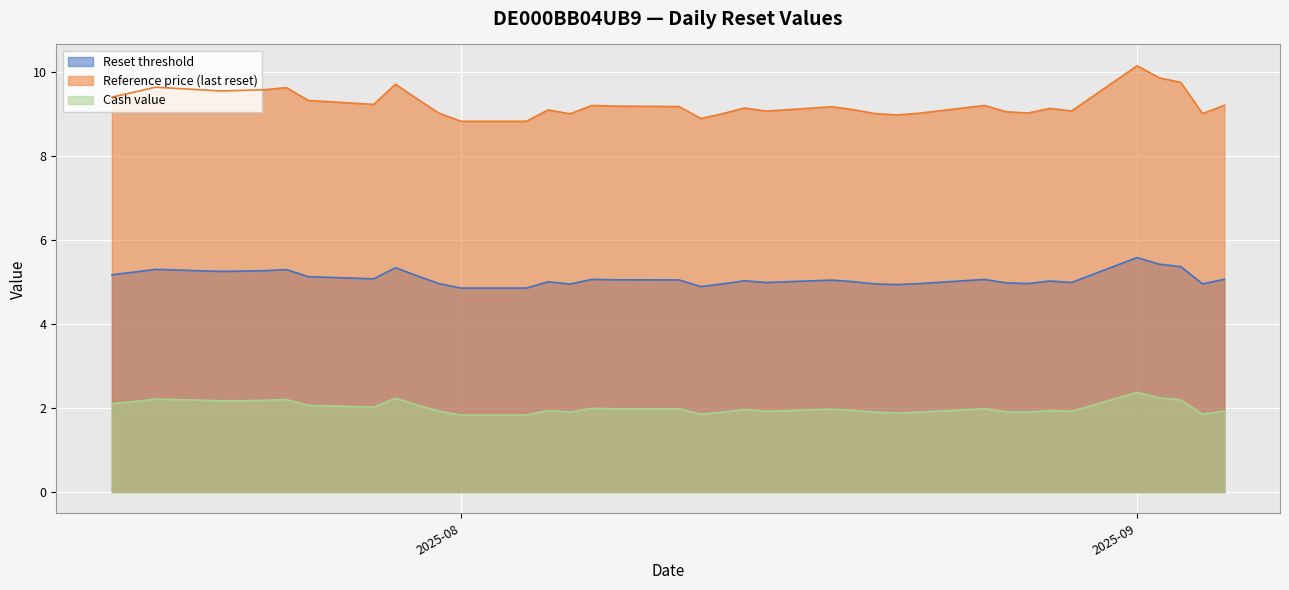

At which category does the chart reach its minimum across all series?

2025-08-04